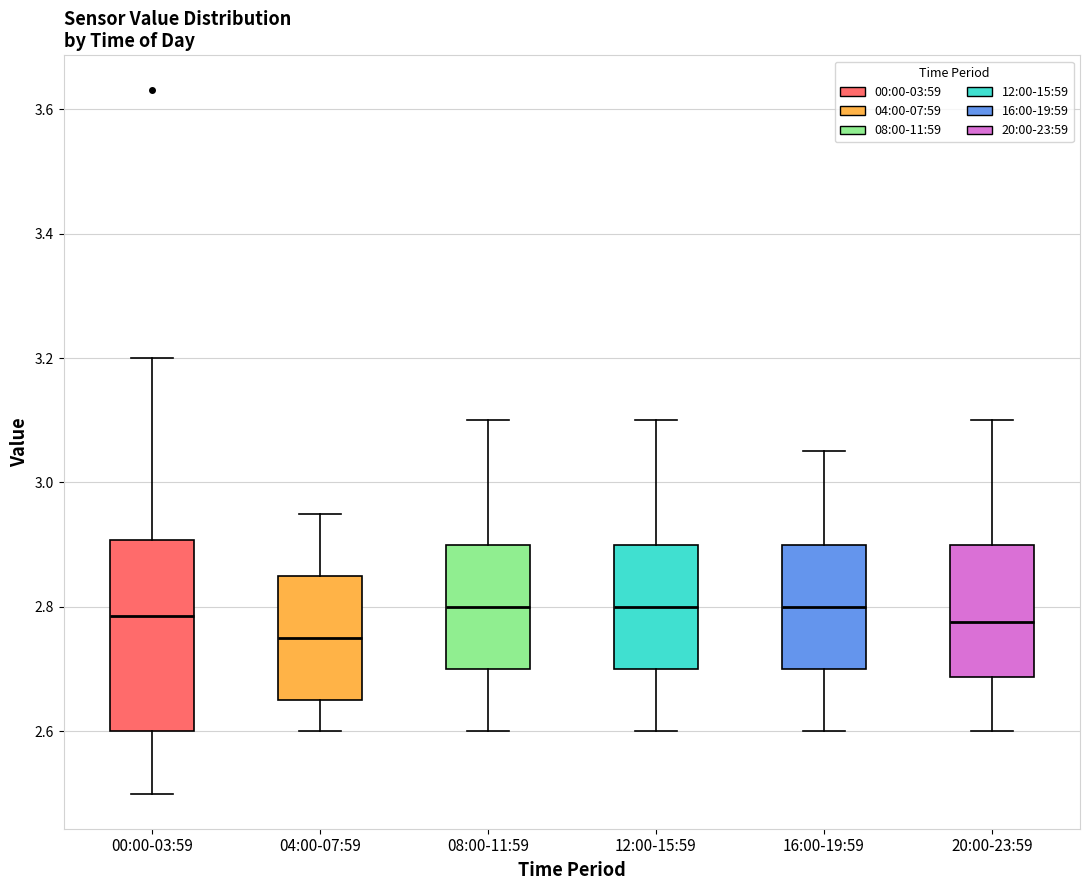

Where does the upper whisker of the box for 20:00-23:59 end on the y-axis? The values are not printed on the chart, so give them approximately, as read against the axis.

3.10